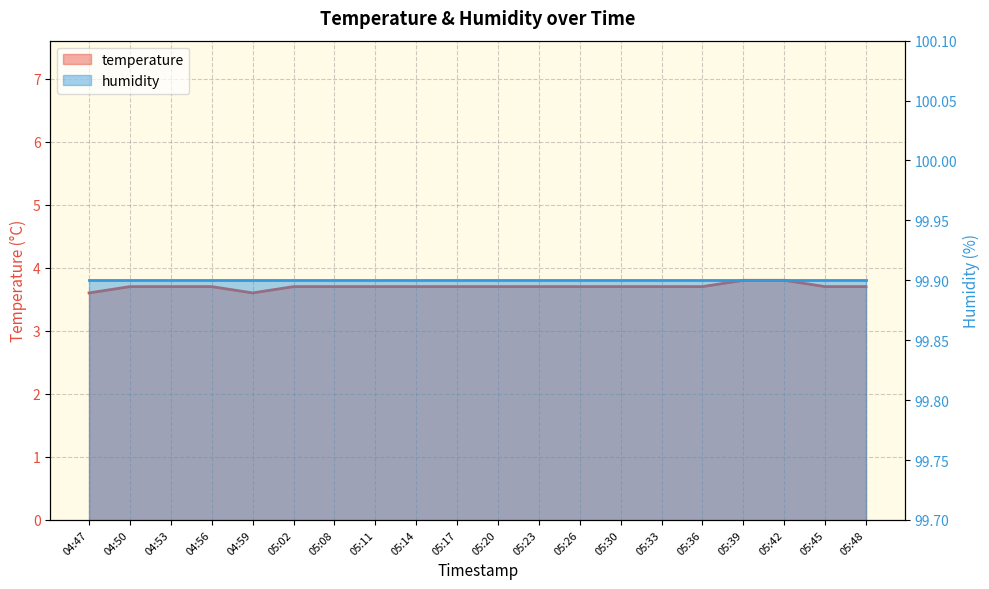

List the labels in order of value, smallest first.

04:47, 04:59, 04:50, 04:53, 04:56, 05:02, 05:08, 05:11, 05:14, 05:17, 05:20, 05:23, 05:26, 05:30, 05:33, 05:36, 05:45, 05:48, 05:39, 05:42